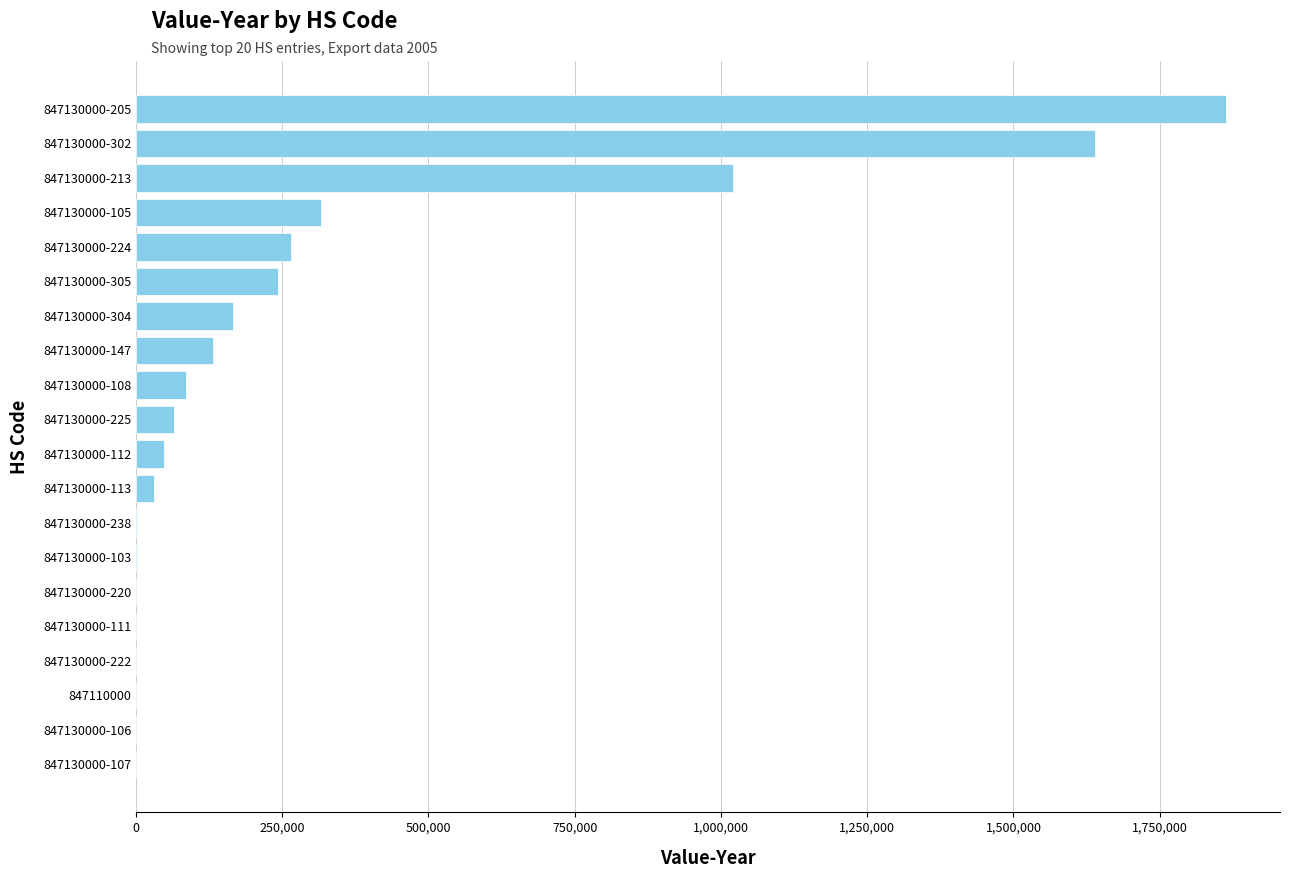

Is it true that the value at 847130000-105 is 315896?

True